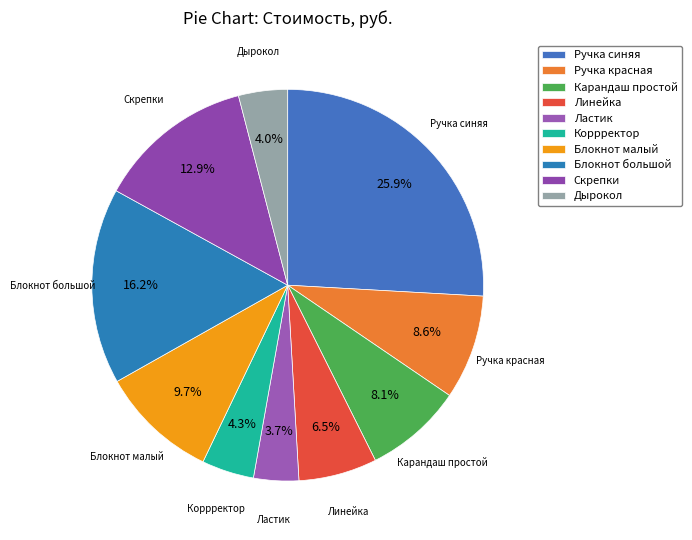

To the nearest percent, what is the difference between the largest and smallest slice percentages?

22%